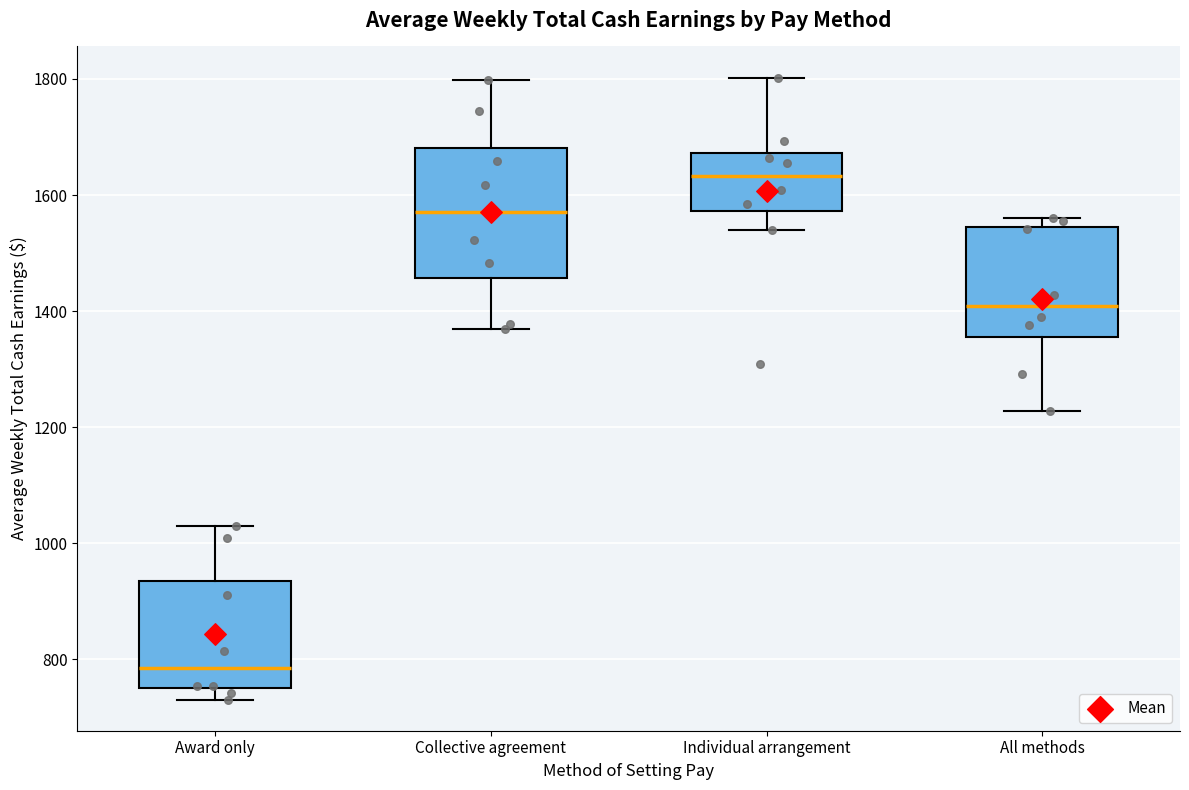

Reading left to right, read every box against the y-axis: the position of its median line, the range the box covers, and the ends of its whiskers. The values are not printed on the chart, so give them approximately, as read against the axis.

Award only: median 780, box 760 to 940, whiskers 740 to 1020
Collective agreement: median 1580, box 1460 to 1680, whiskers 1360 to 1800
Individual arrangement: median 1640, box 1580 to 1680, whiskers 1540 to 1800
All methods: median 1400, box 1360 to 1540, whiskers 1220 to 1560